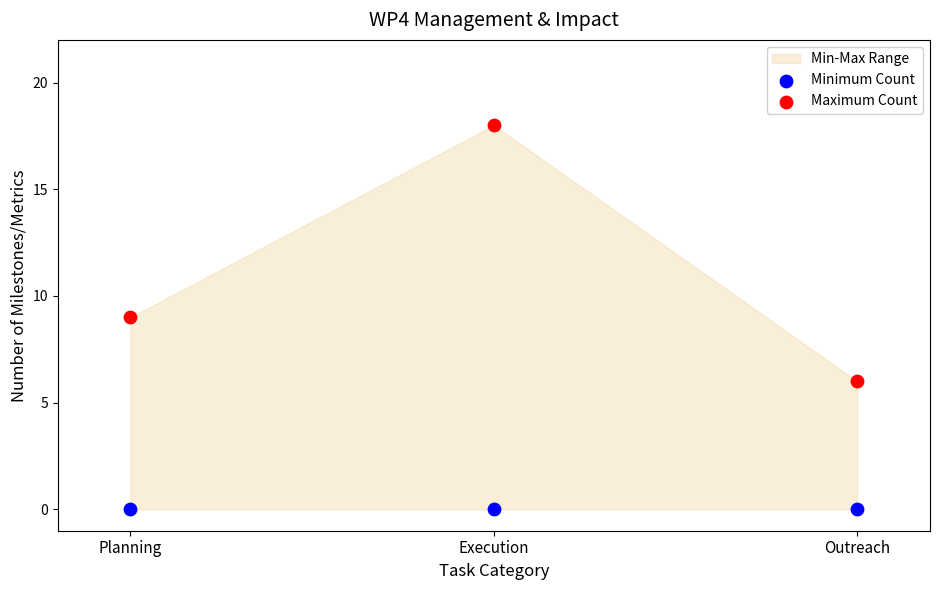

Which series reaches the minimum Y coordinate?

Minimum Count